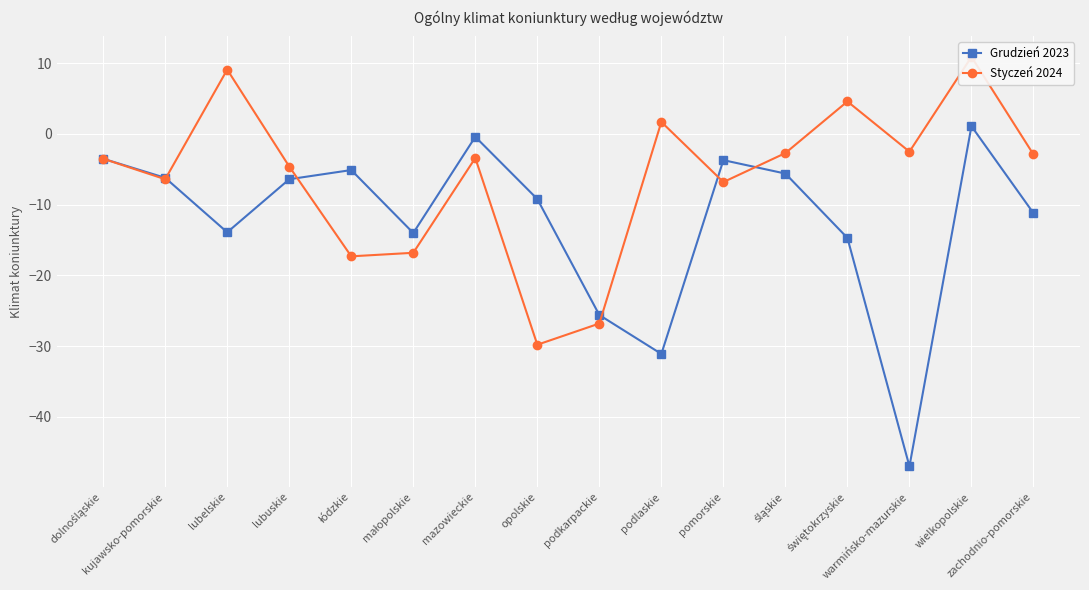

How many negative values does the Grudzień 2023 series have?

15